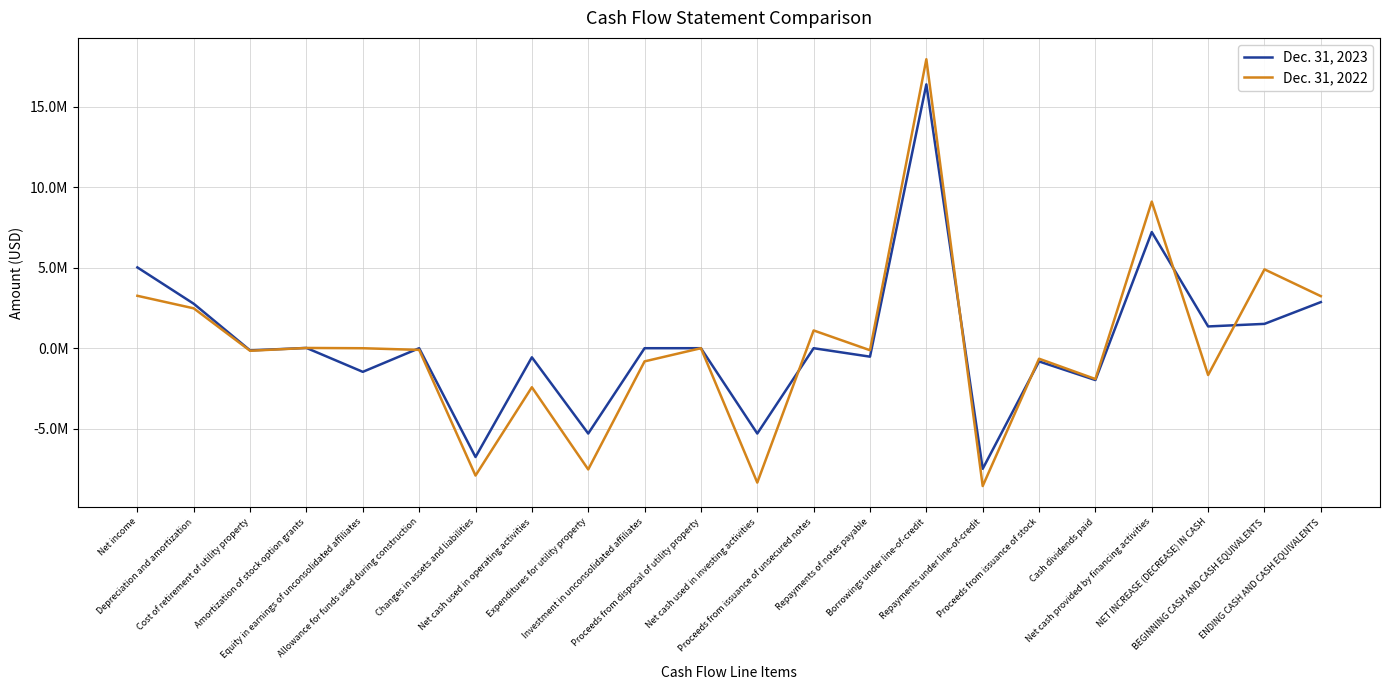

Between Amortization of stock option grants and Equity in earnings of unconsolidated affiliates, which is larger?

Amortization of stock option grants